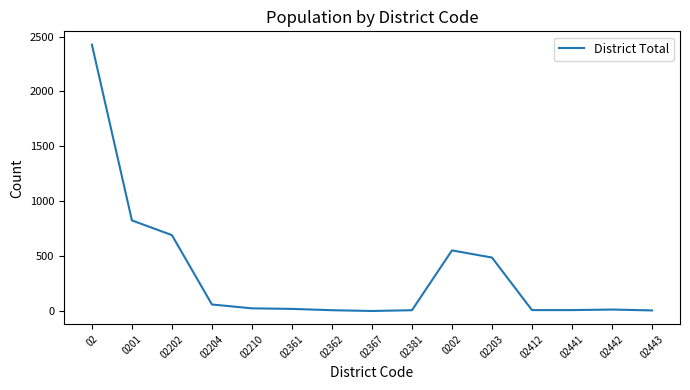

Which has a higher value, 02443 or 0202?

0202